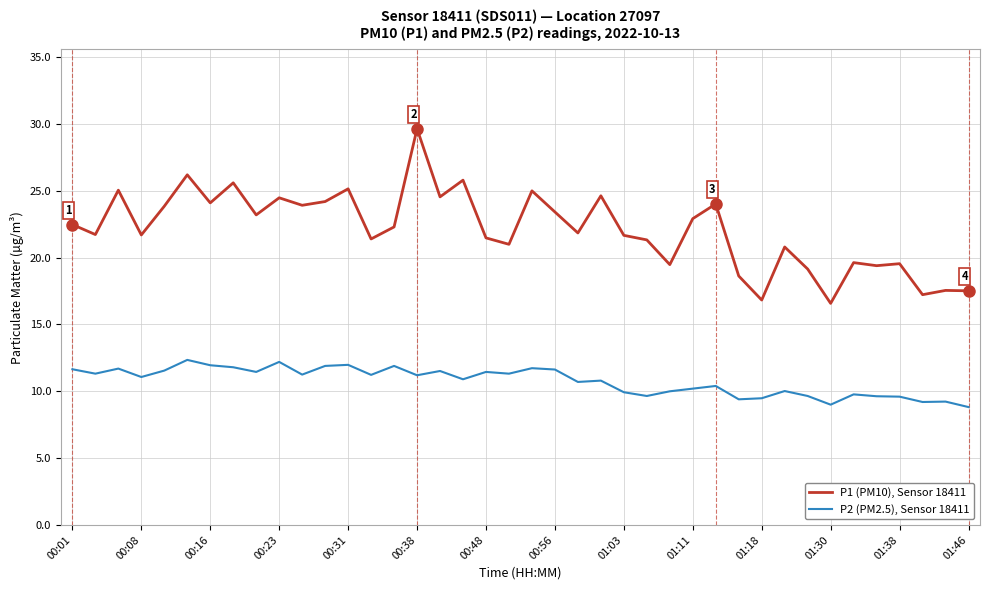

What is the minimum value for P1 (PM10), Sensor 18411?

16.6